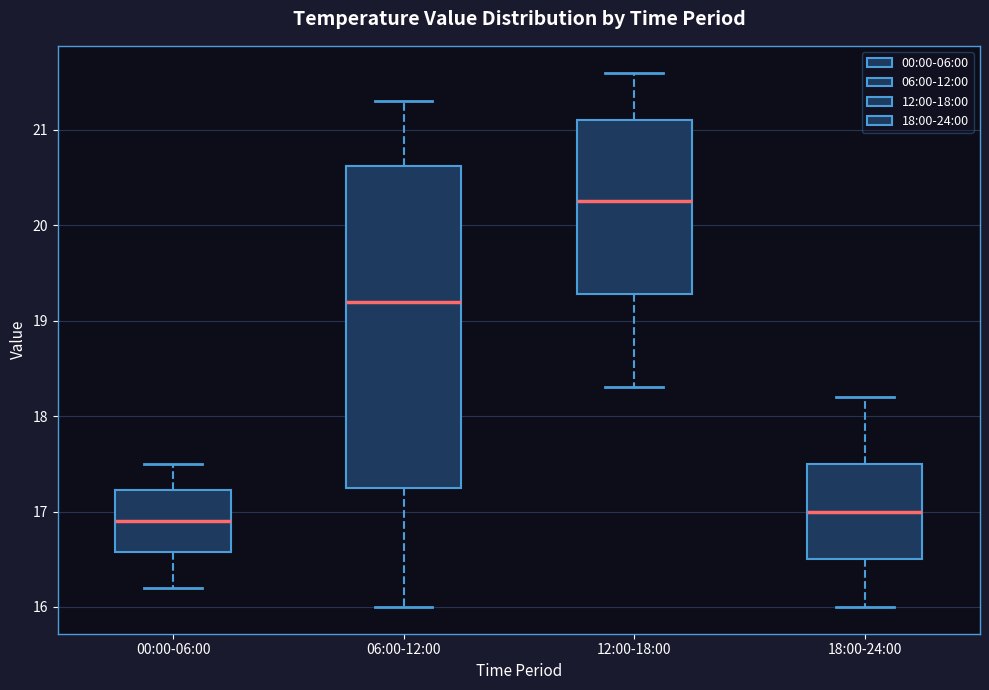

Where does the lower whisker of the box for 12:00-18:00 end on the y-axis? The values are not printed on the chart, so give them approximately, as read against the axis.

18.3